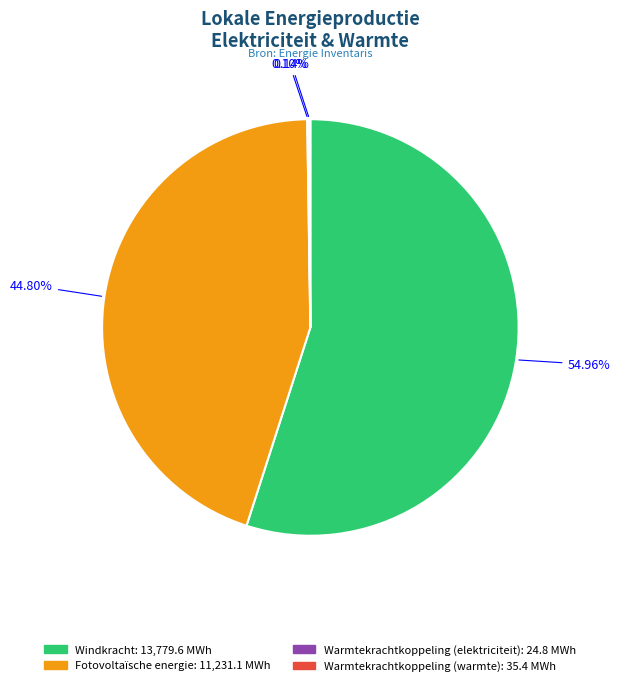

What is the ratio of the value at Fotovoltaïsche energie to the value at Windkracht?

0.8